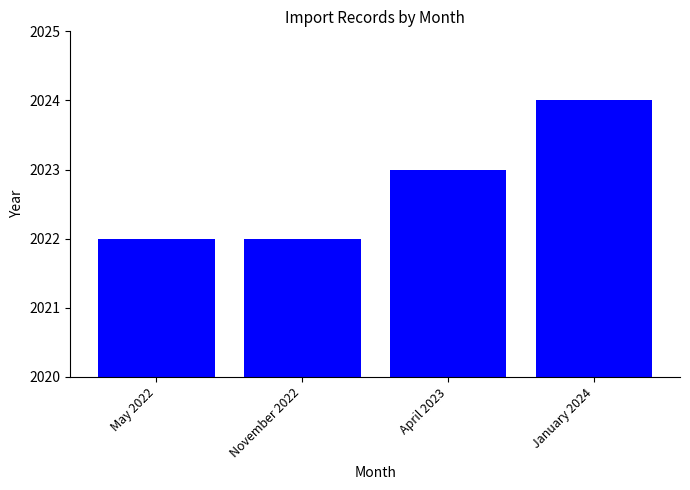

What is the minimum value shown in the chart?

2022